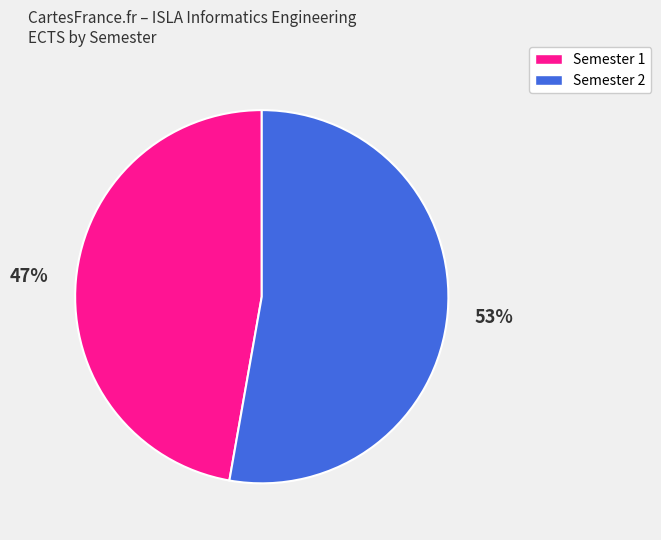

To the nearest percent, what is the difference between the largest and smallest slice percentages?

6%